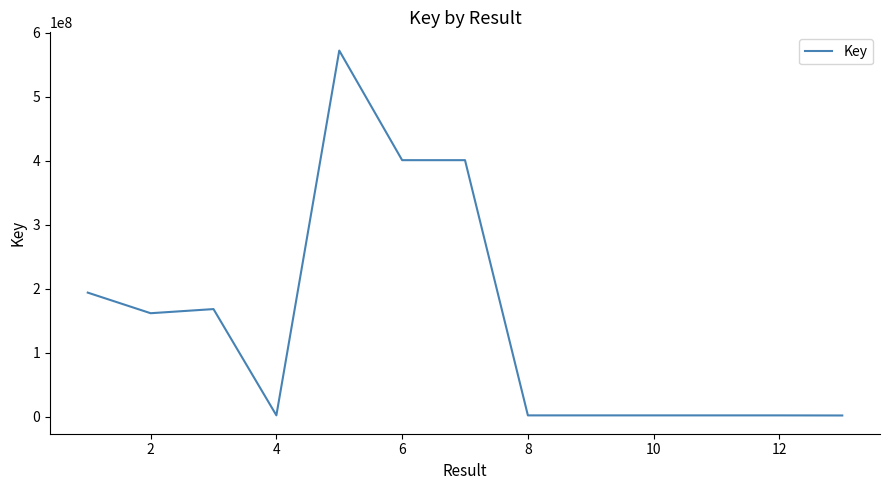

How many lines are shown in the chart?

1